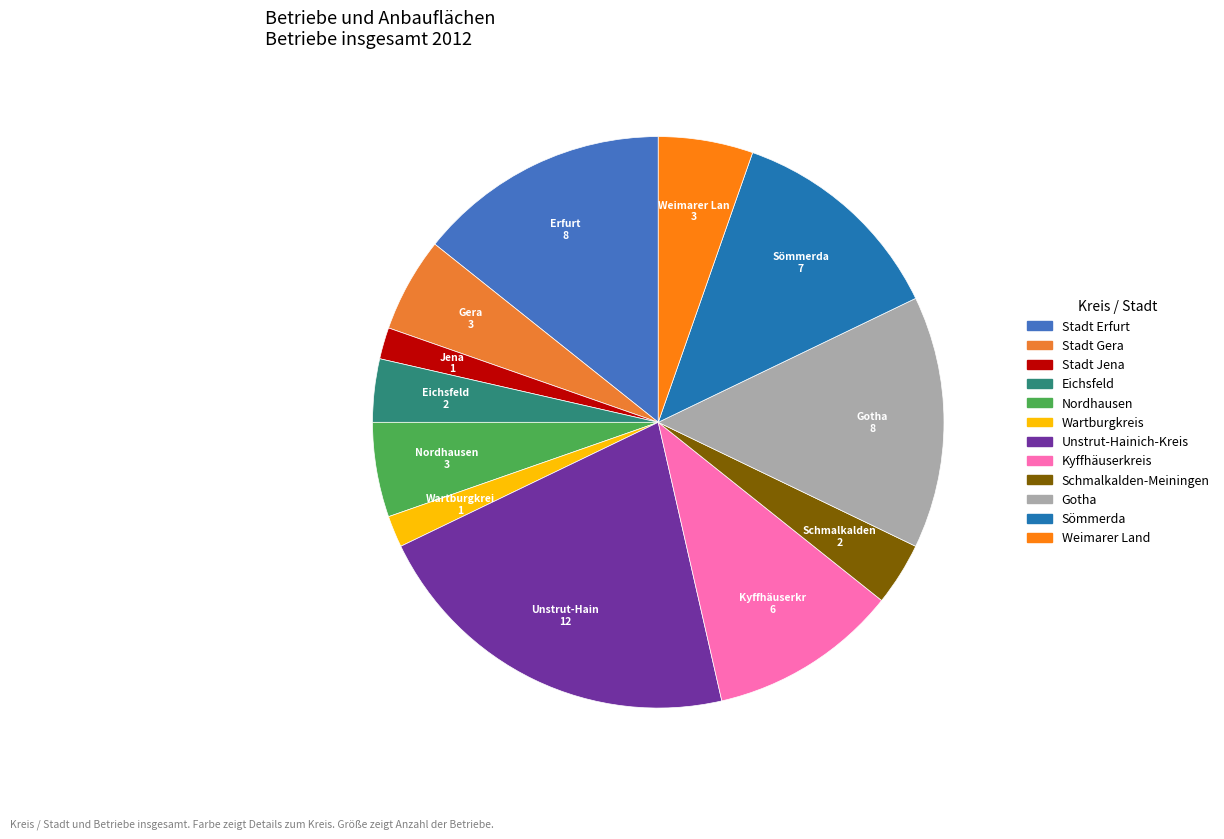

To the nearest percent, what is the average slice percentage?

8%